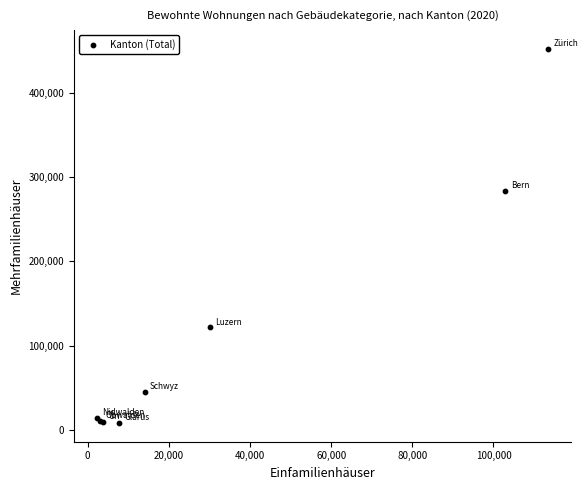

What Y value in the scatter plot is closest to 230434?

283566